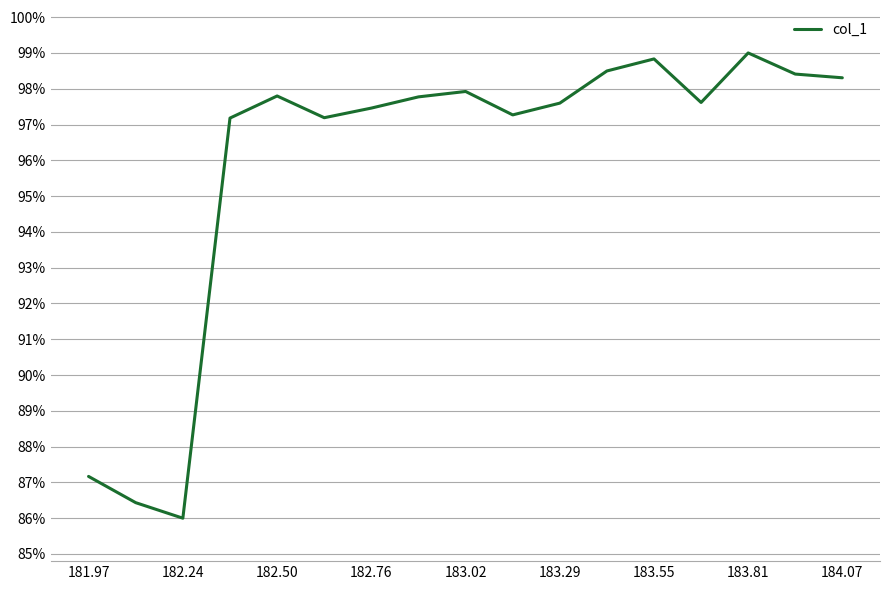

Is this an area chart (filled region under the line)?

No